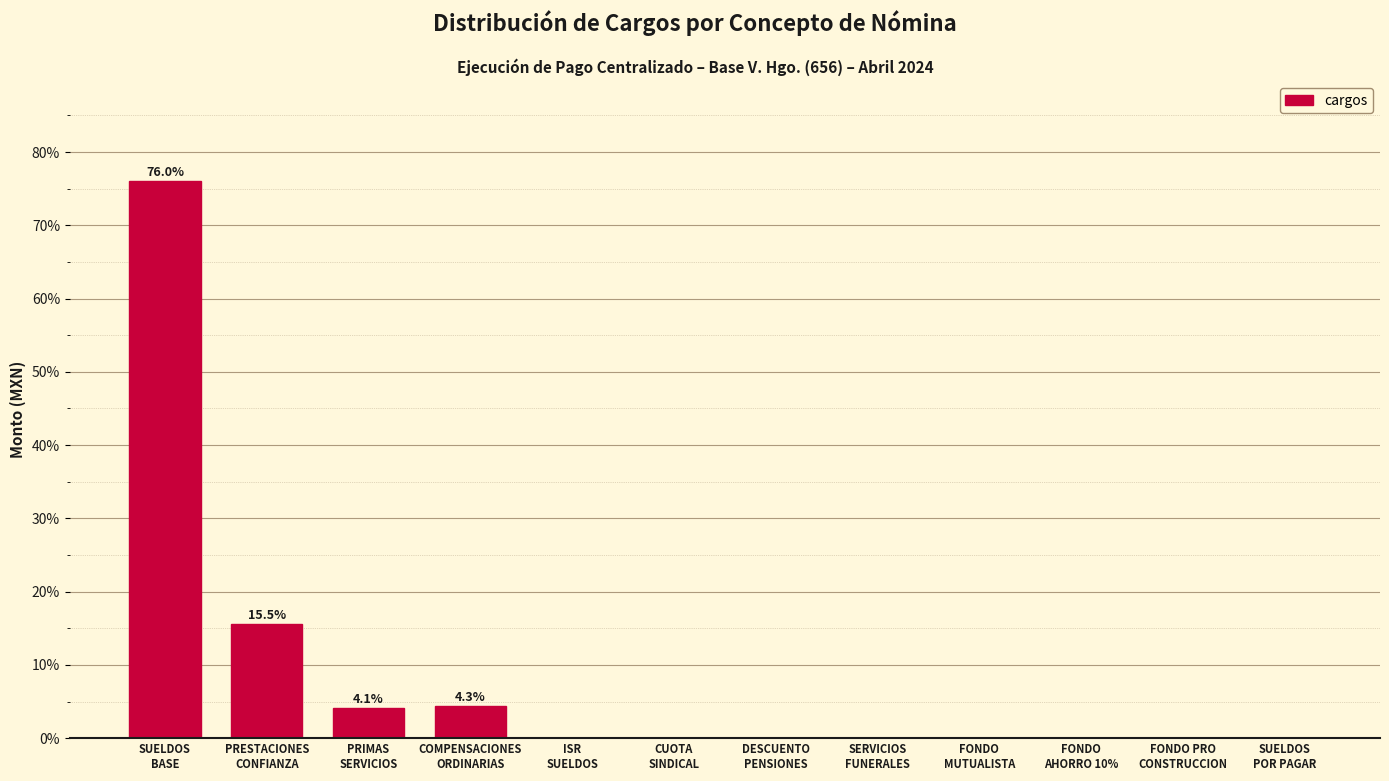

What is the sum of all values?

100.0